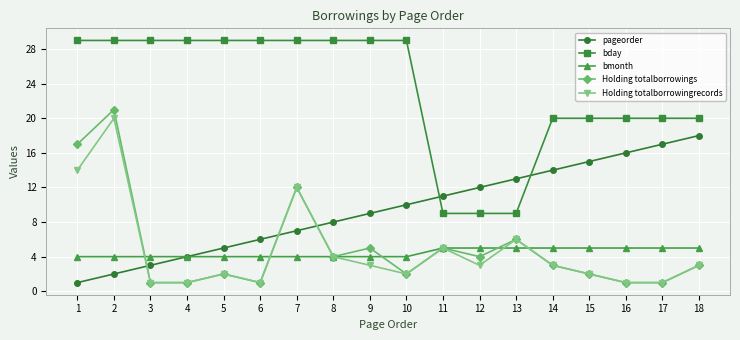

What are all the series names shown in the legend?

pageorder, bday, bmonth, Holding totalborrowings, Holding totalborrowingrecords